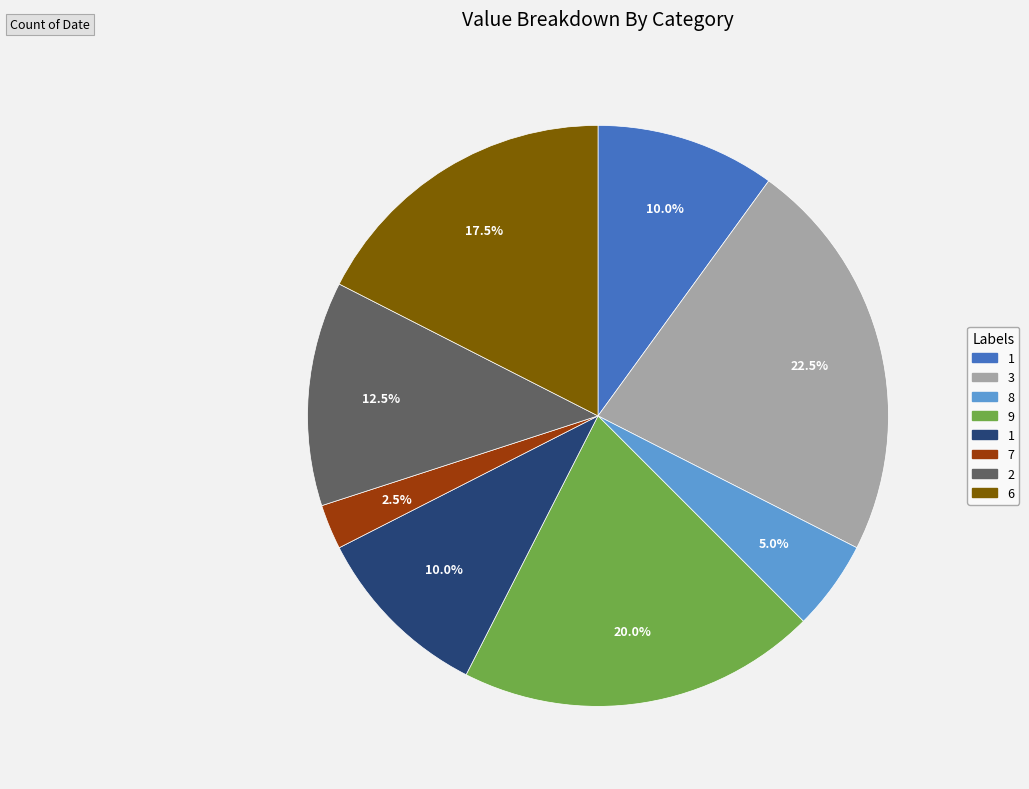

To the nearest percent, what is the average slice percentage?

12%